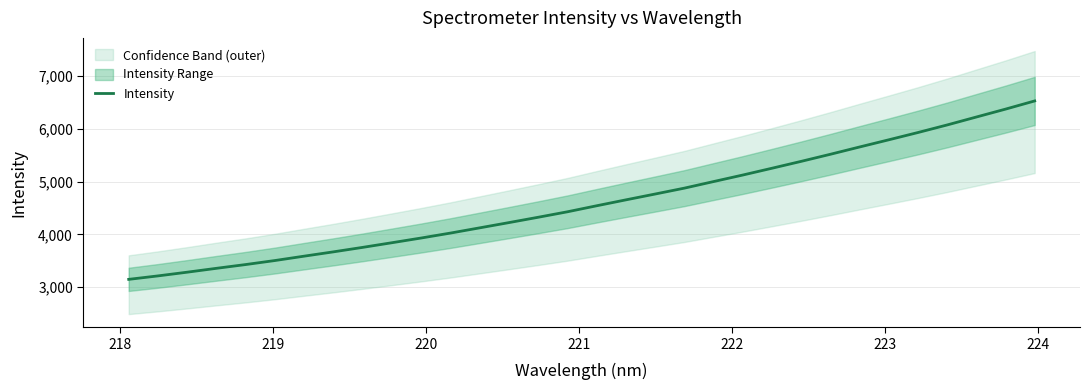

What is the difference between the maximum and second lowest values?

3319.9